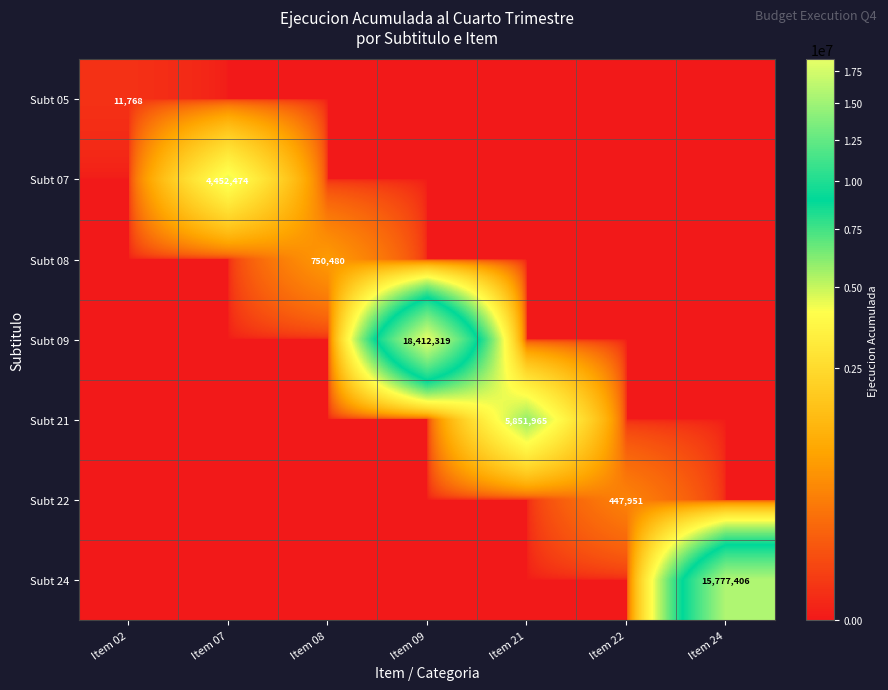

How many series are shown in this chart?

7